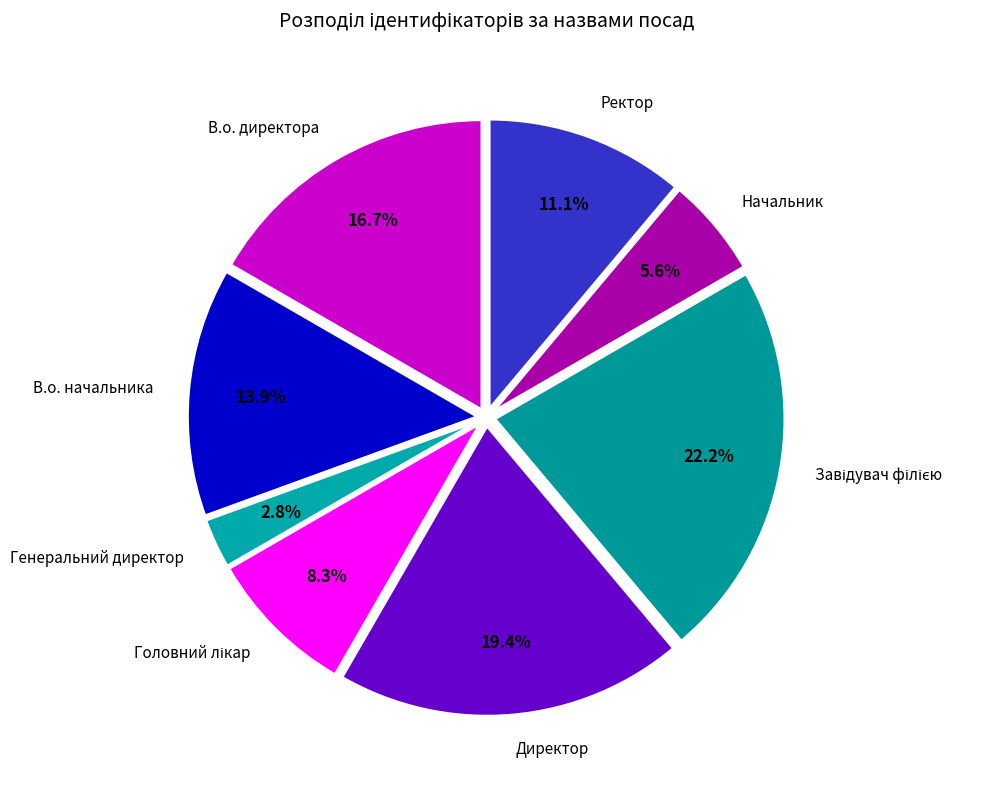

To the nearest percent, what is the difference between the largest and smallest slice percentages?

19%